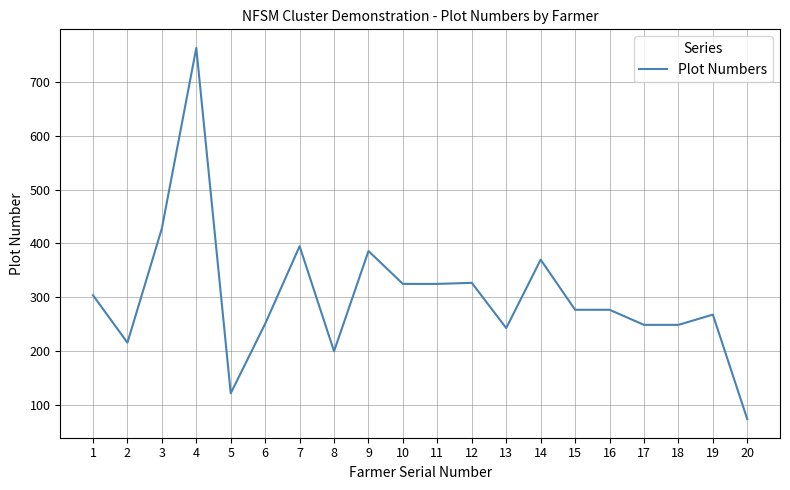

The value at 10 is 171. True or false?

False